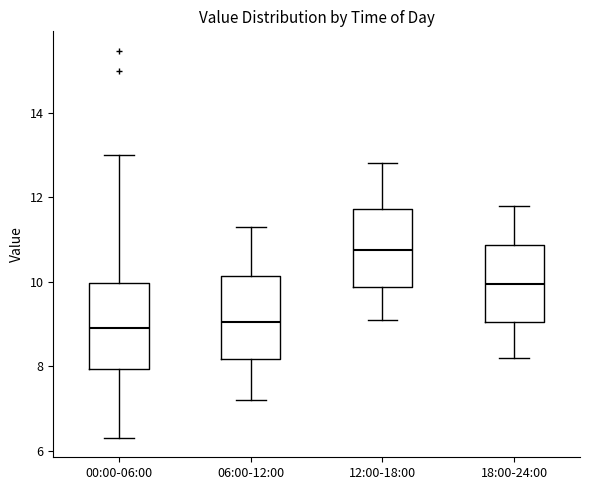

Reading left to right, transcribe this box plot: for each box, give where its median line is, the range the box spans, and where its two whiskers end, as read against the y-axis. The values are not printed on the chart, so give them approximately, as read against the axis.

00:00-06:00: median 9.0, box 8.0 to 10.0, whiskers 6.4 to 13.0
06:00-12:00: median 9.0, box 8.2 to 10.2, whiskers 7.2 to 11.4
12:00-18:00: median 10.8, box 9.8 to 11.8, whiskers 9.2 to 12.8
18:00-24:00: median 10.0, box 9.0 to 10.8, whiskers 8.2 to 11.8